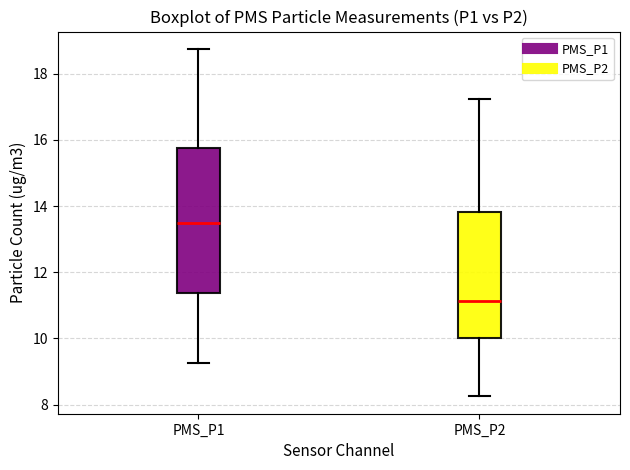

Which box's median line is the lowest?

PMS_P2